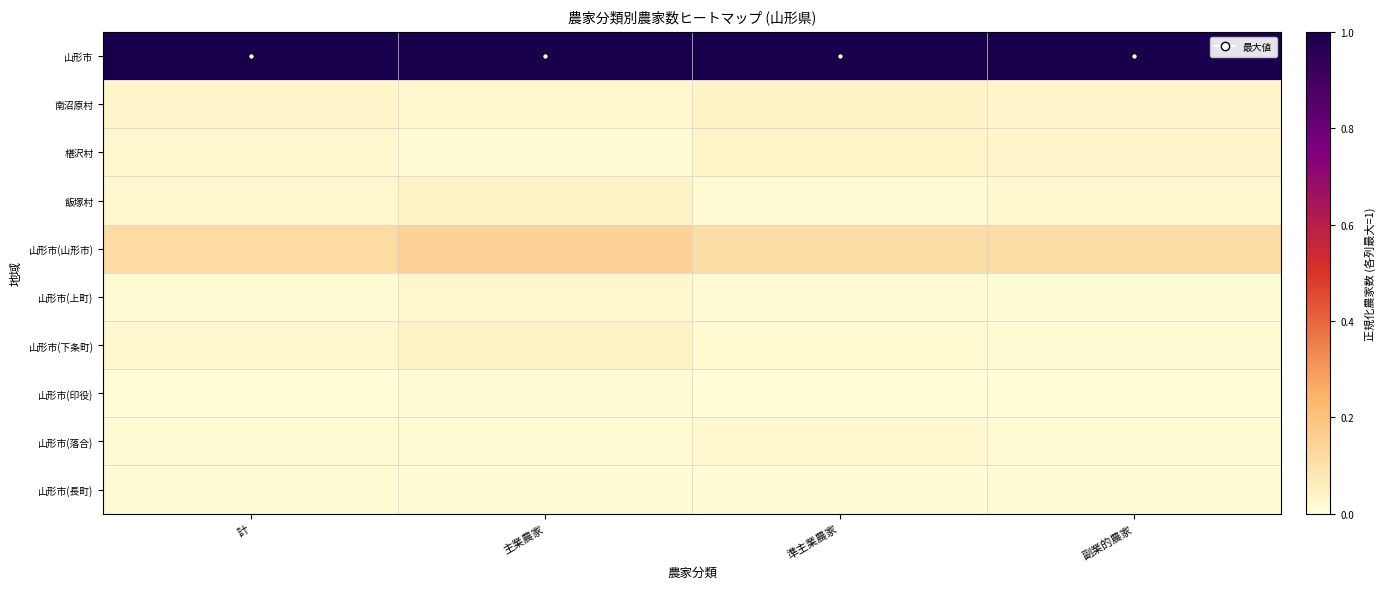

Rank the series at 計 from highest to lowest value.

山形市, 山形市(山形市), 南沼原村, 椹沢村, 飯塚村, 山形市(下条町), 山形市(落合), 山形市(上町), 山形市(長町), 山形市(印役)